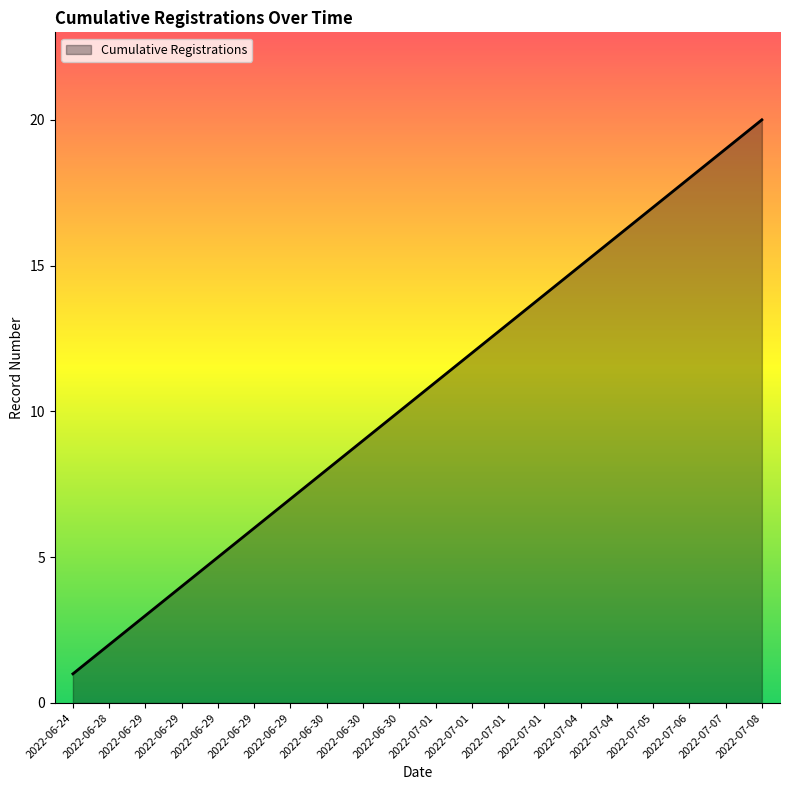

Does the chart display data point markers on the line(s)?

No